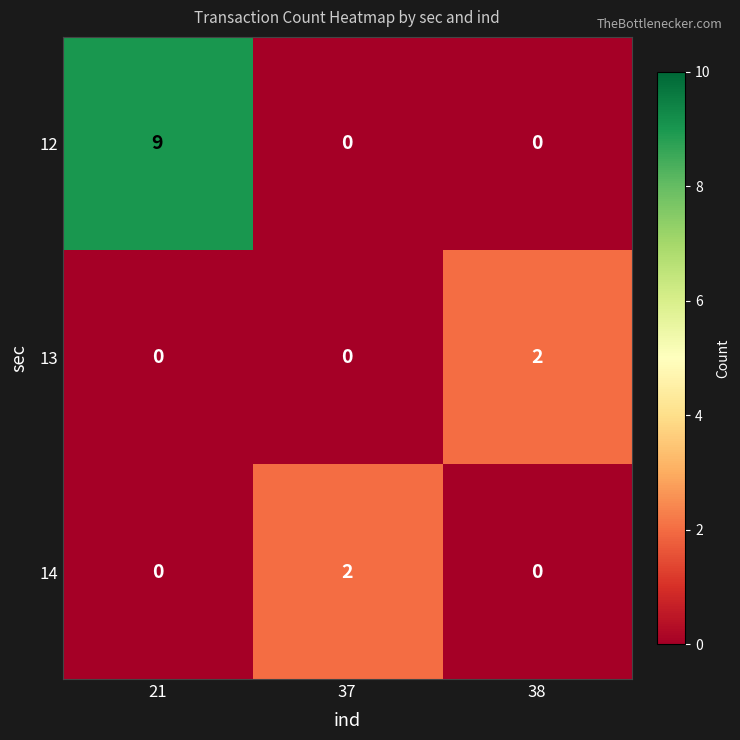

What is the spread (max minus min) of values at 37?

2